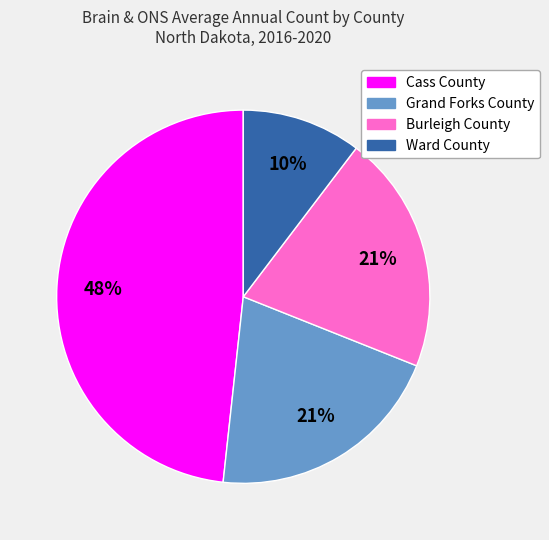

What is the ratio of the value at Burleigh County to the value at Grand Forks County?

1.0